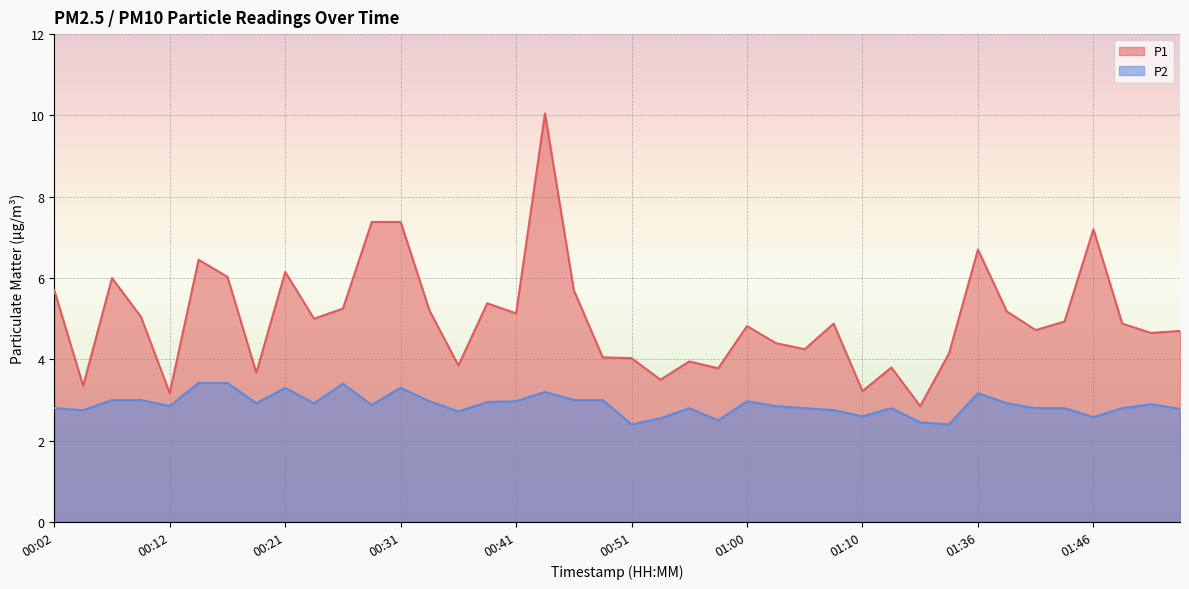

The P2 series shows 4.3 at 00:46. True or false?

False